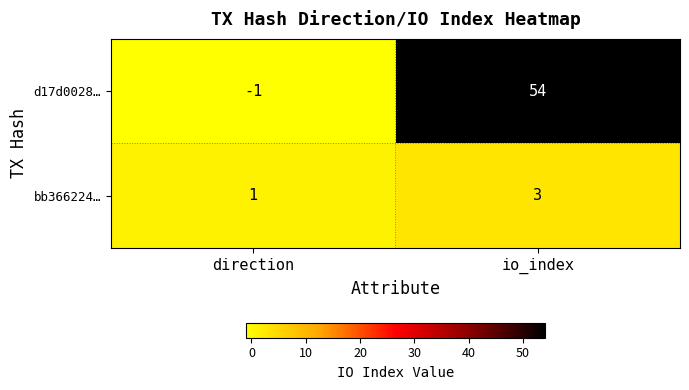

What is the maximum value shown in the chart?

54